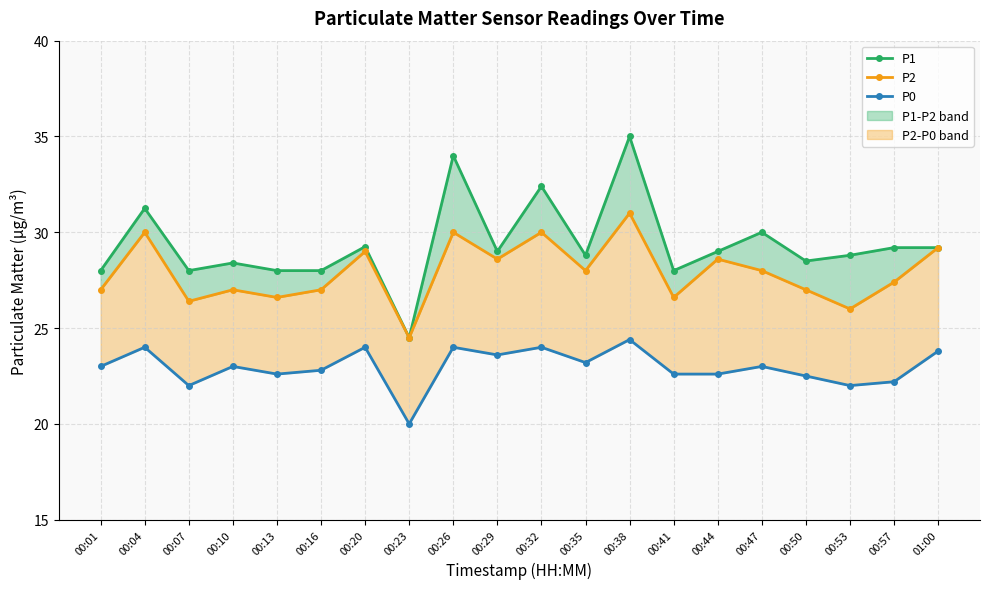

At how many categories does at least one series exceed 23?

20